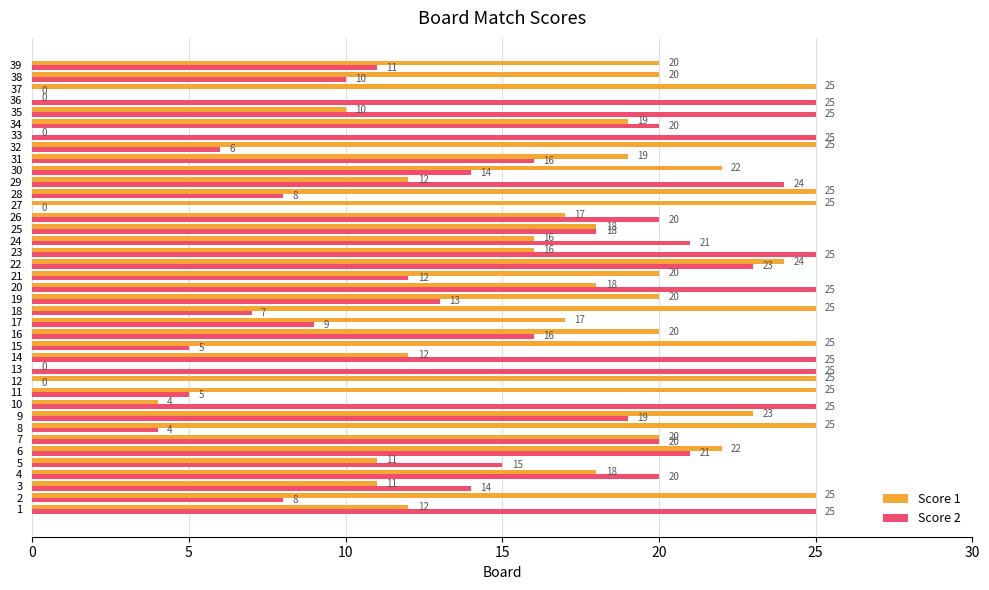

Between 25 and 26, which series saw the biggest shift?

Score 2